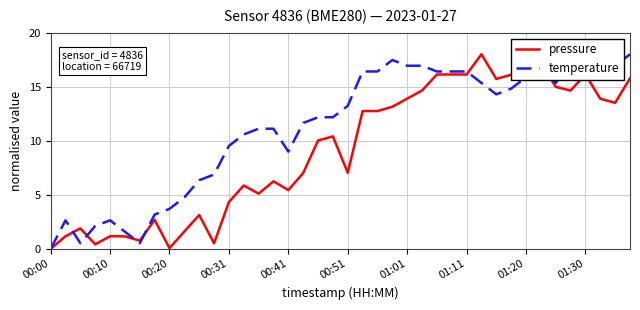

Which series has the largest total across all categories?

temperature